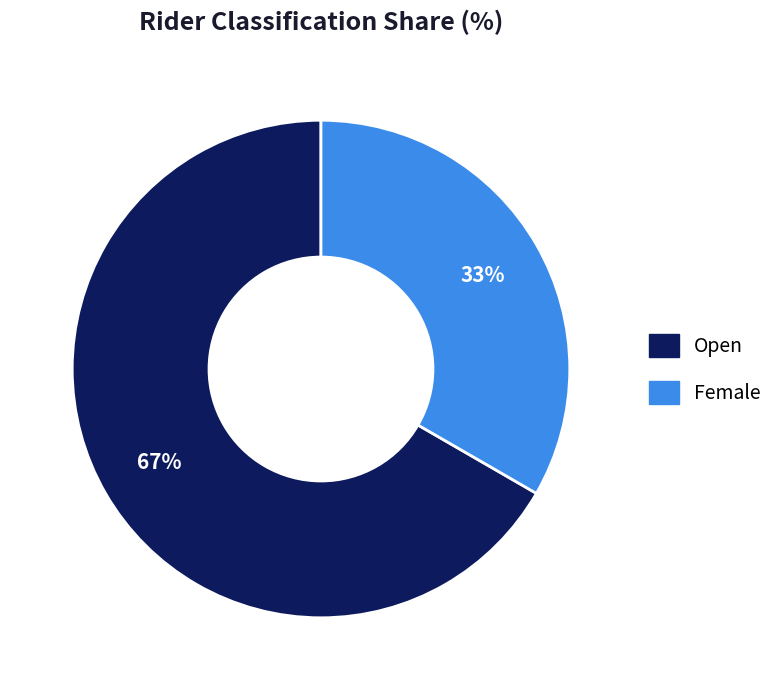

Do Open and Female together represent more than half of the pie?

Yes